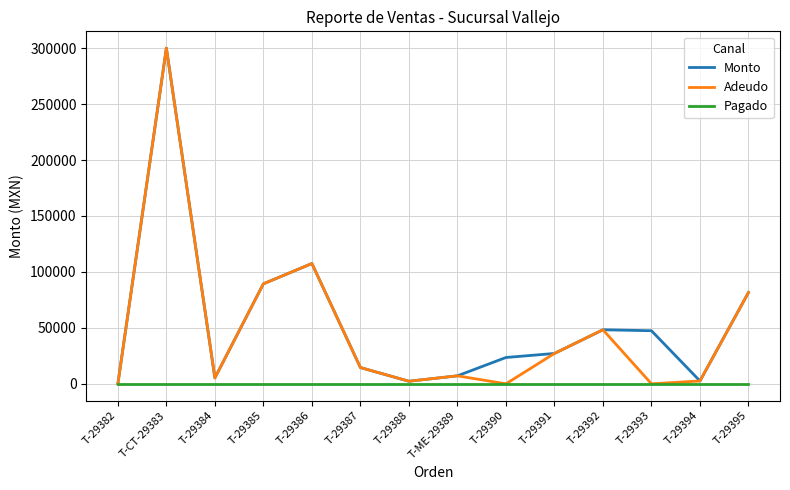

What is the average value of the Adeudo series?

48981.1